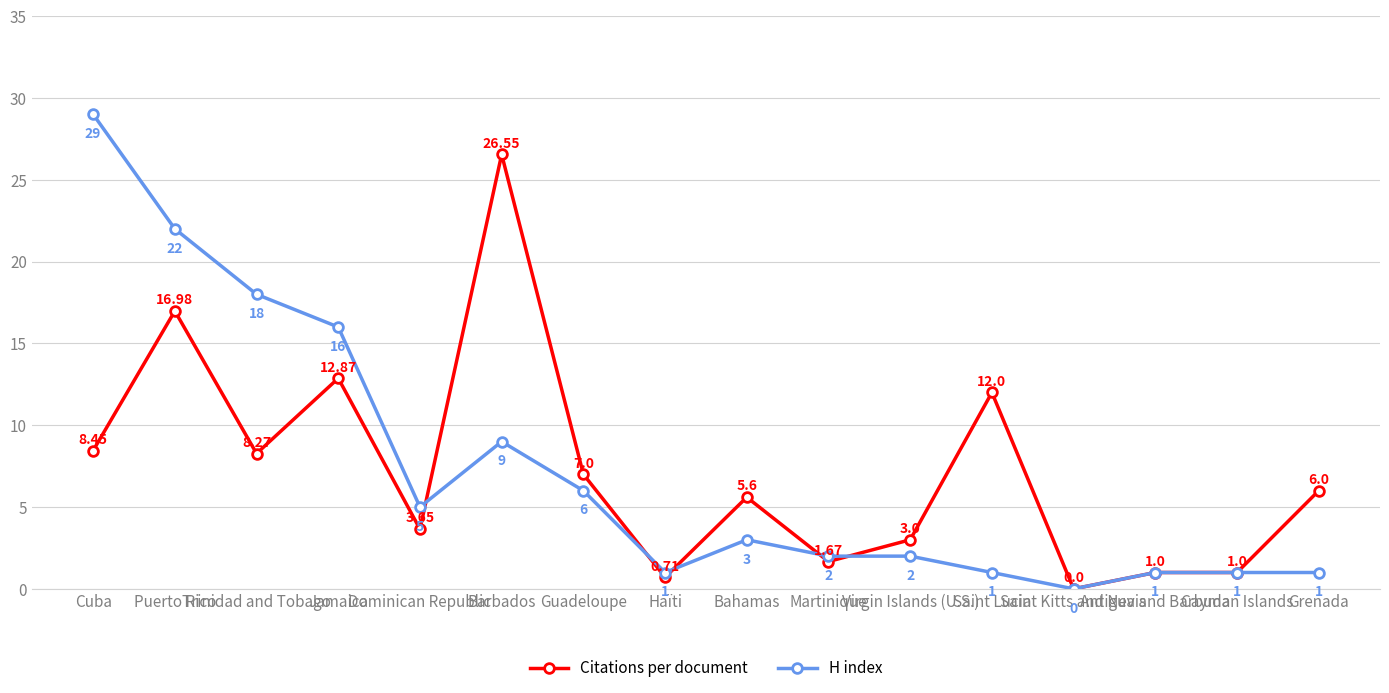

Which series has the largest total across all categories?

H index